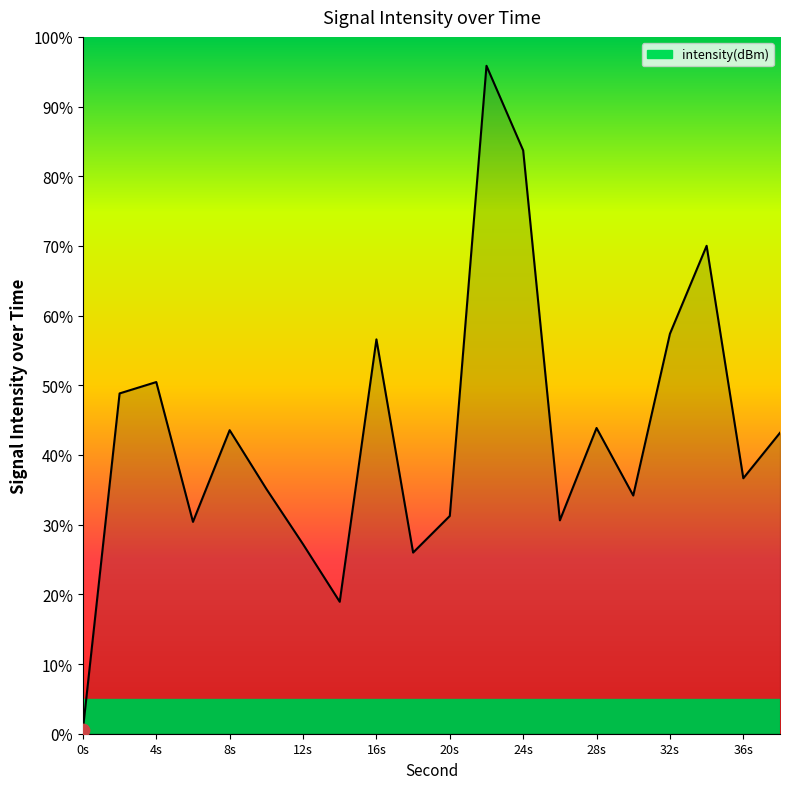

What is the maximum value shown in the chart?

95.9